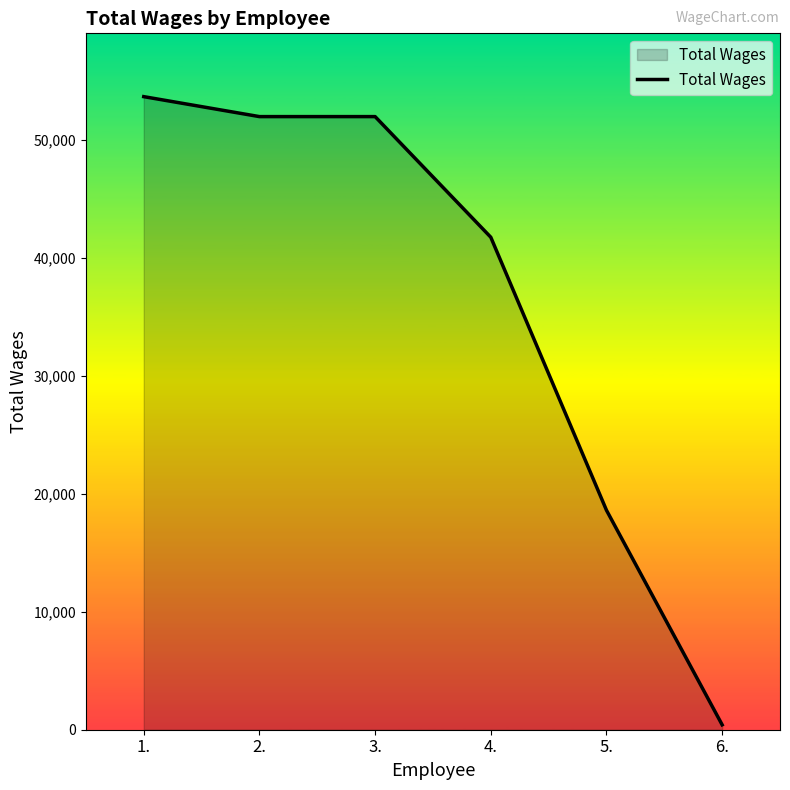

How many distinct data groups are displayed?

1